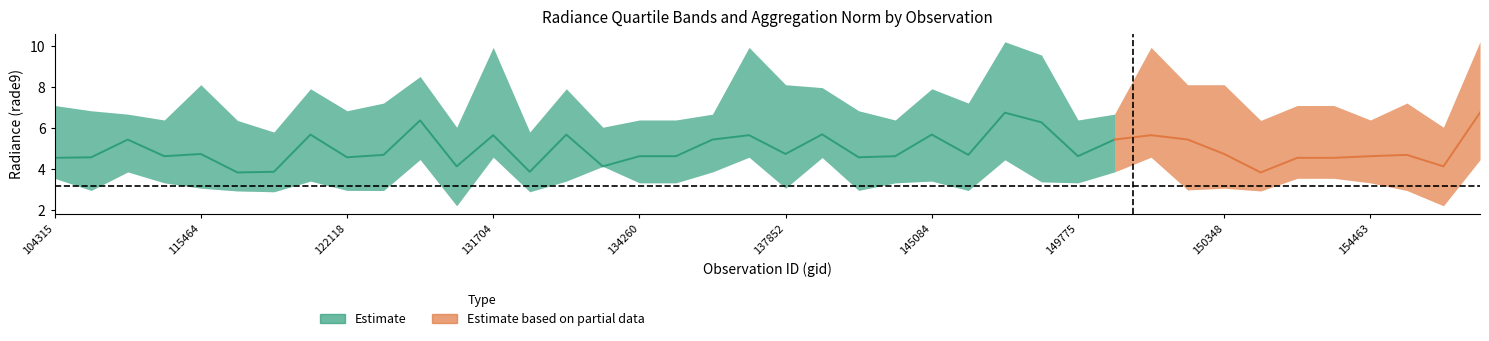

Which category has the lowest value in the rade9_bin_1q series?

123011